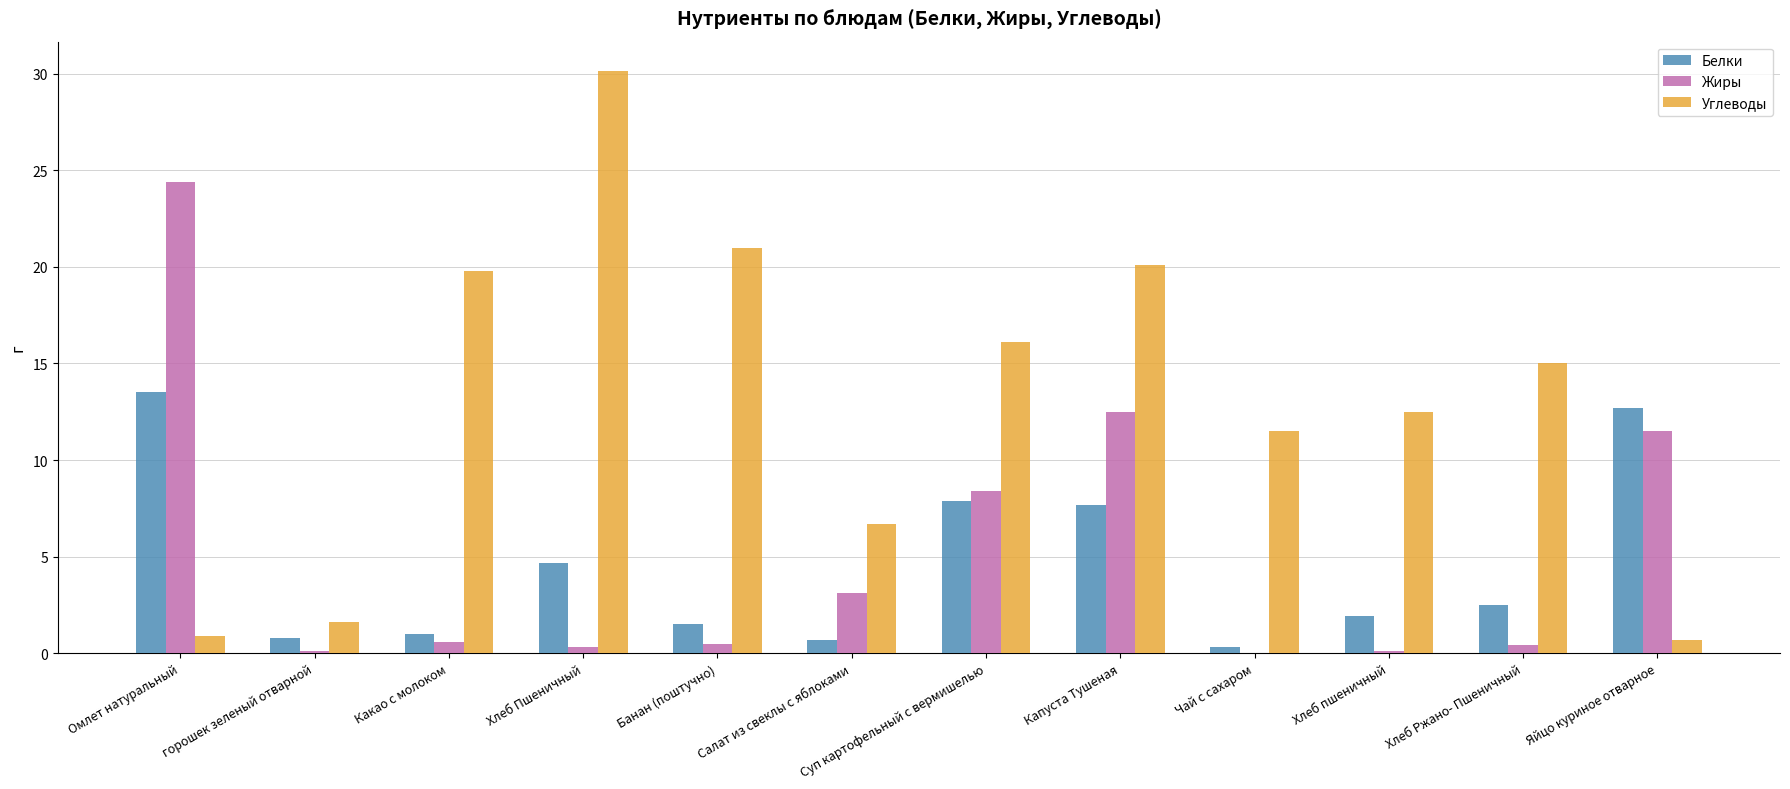

What is the sum of the Белки values at Салат из свеклы с яблоками and горошек зеленый отварной?

1.5